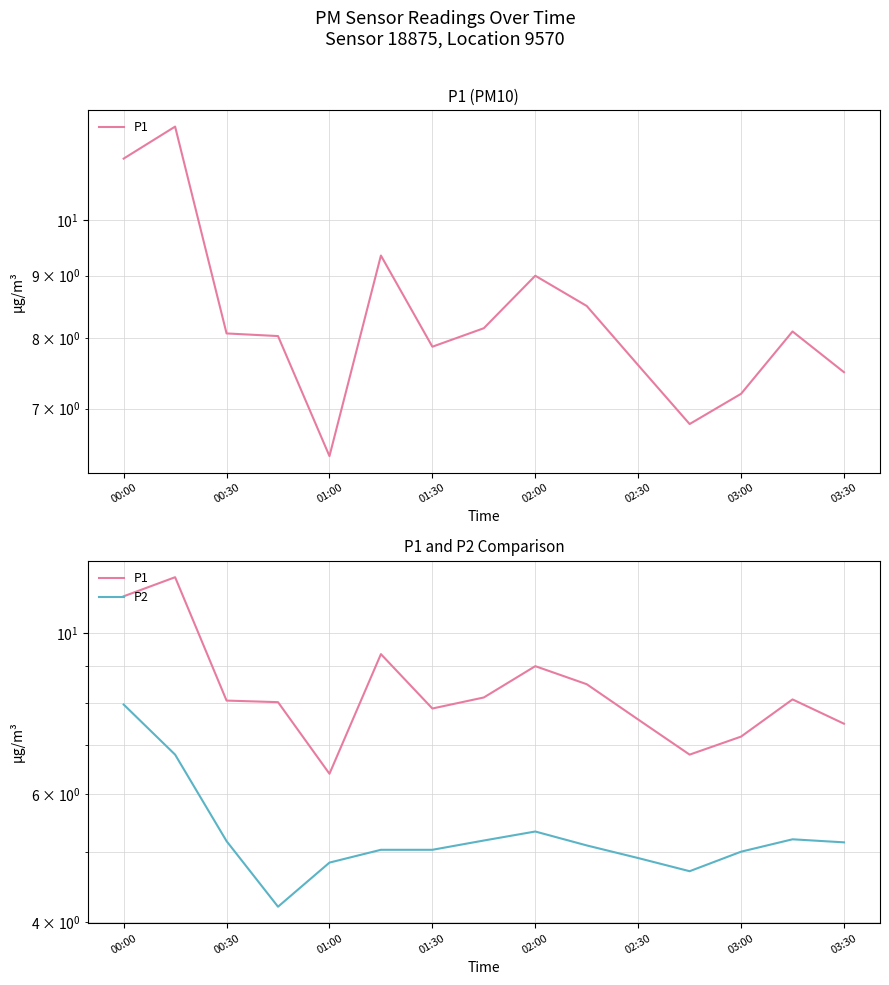

Rank the series by their maximum value, from lowest to highest.

P2, P1